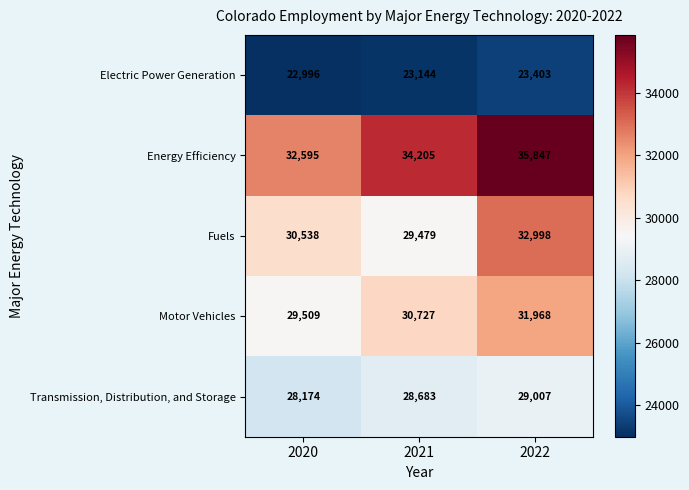

Which category has the lowest value in the Motor Vehicles series?

2020